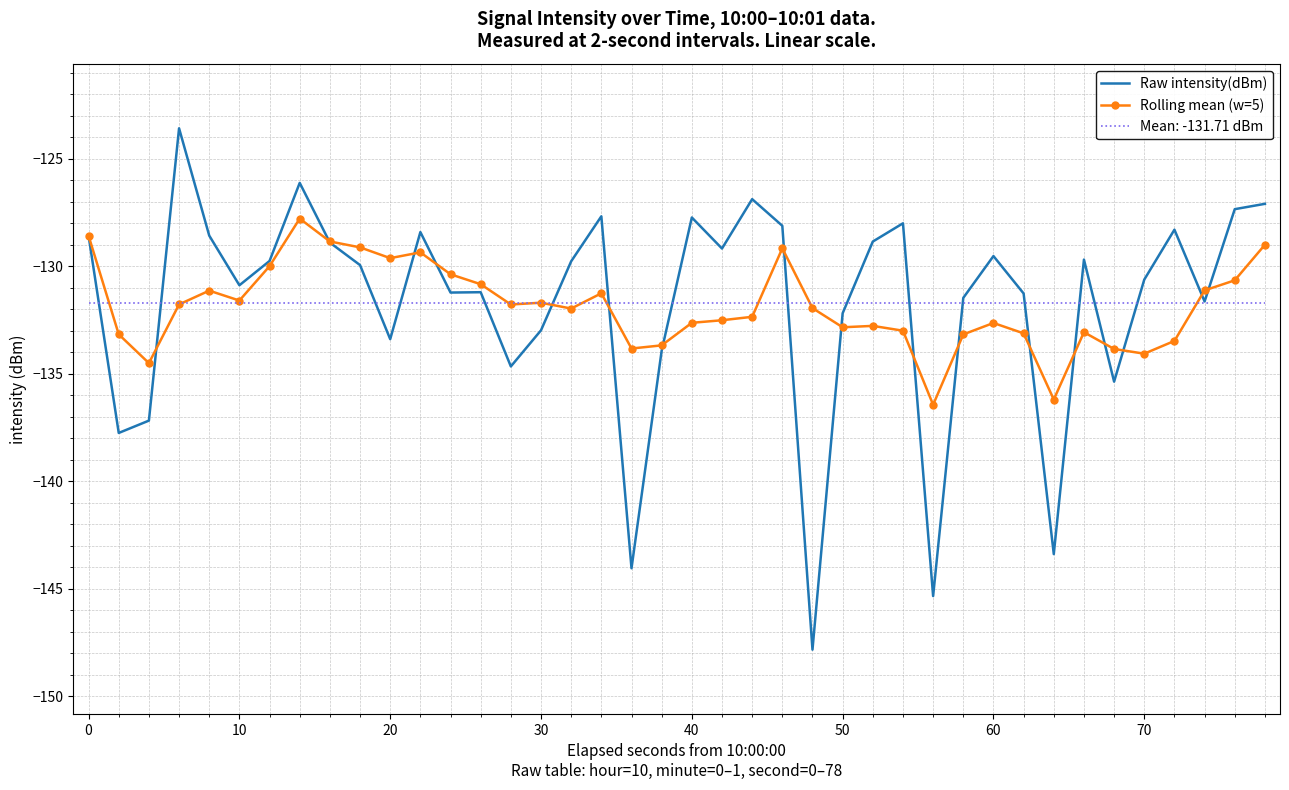

What is the difference between the second highest and second lowest values in the Rolling mean (w=5) series?

7.6